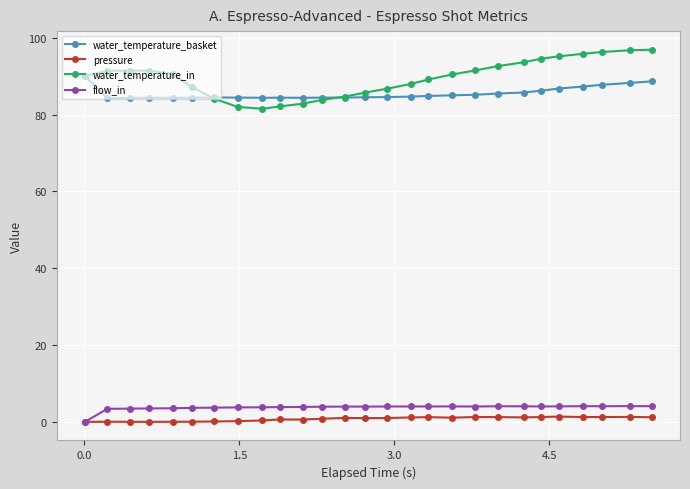

Which series has the largest range (max minus min)?

water_temperature_in